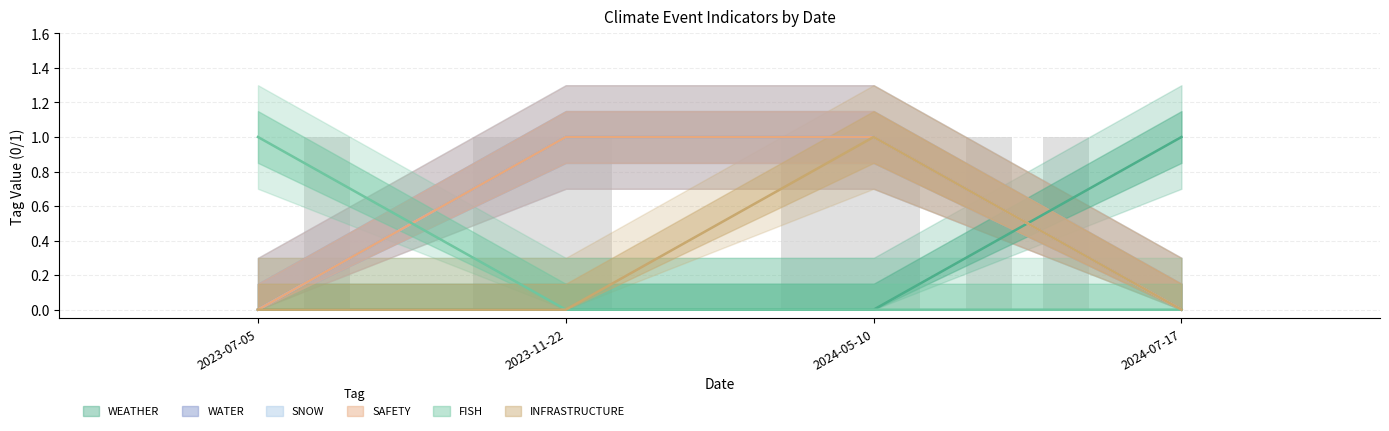

Where is SNOW nearest to the value 0?

2023-07-05